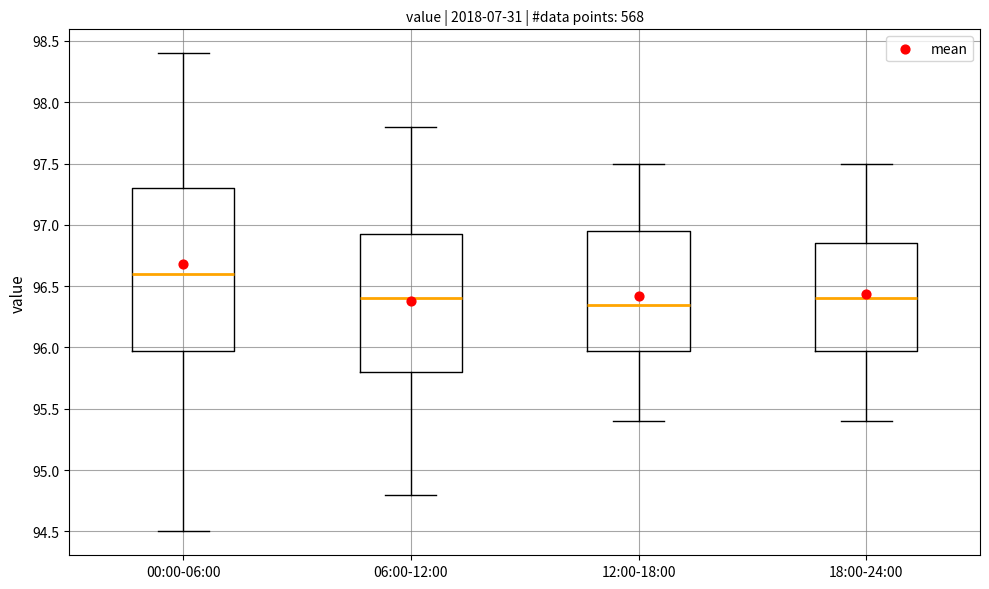

Where does the median line of the box for 00:00-06:00 sit on the y-axis? The values are not printed on the chart, so give them approximately, as read against the axis.

96.60